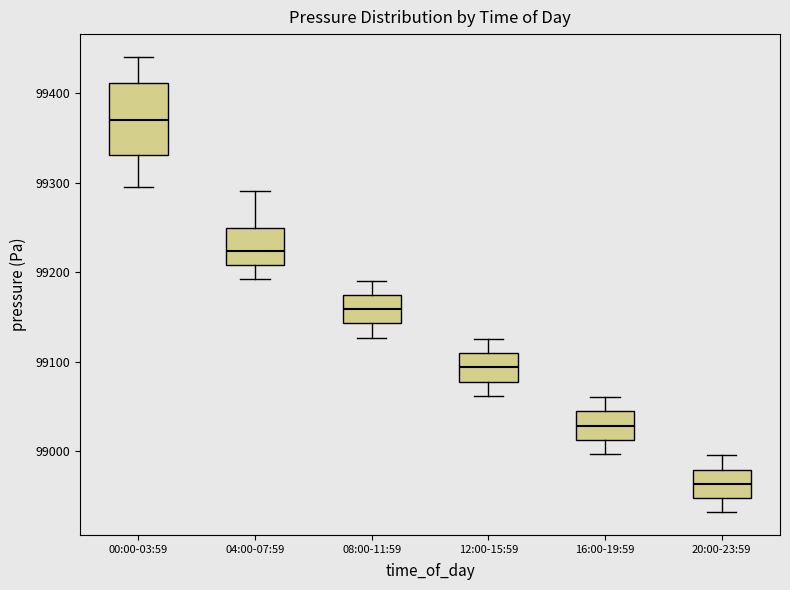

Reading left to right, read every box against the y-axis: the position of its median line, the range the box covers, and the ends of its whiskers. The values are not printed on the chart, so give them approximately, as read against the axis.

00:00-03:59: median 99370, box 99330 to 99410, whiskers 99300 to 99440
04:00-07:59: median 99220, box 99210 to 99250, whiskers 99190 to 99290
08:00-11:59: median 99160, box 99140 to 99170, whiskers 99130 to 99190
12:00-15:59: median 99090, box 99080 to 99110, whiskers 99060 to 99130
16:00-19:59: median 99030, box 99010 to 99040, whiskers 99000 to 99060
20:00-23:59: median 98960, box 98950 to 98980, whiskers 98930 to 99000